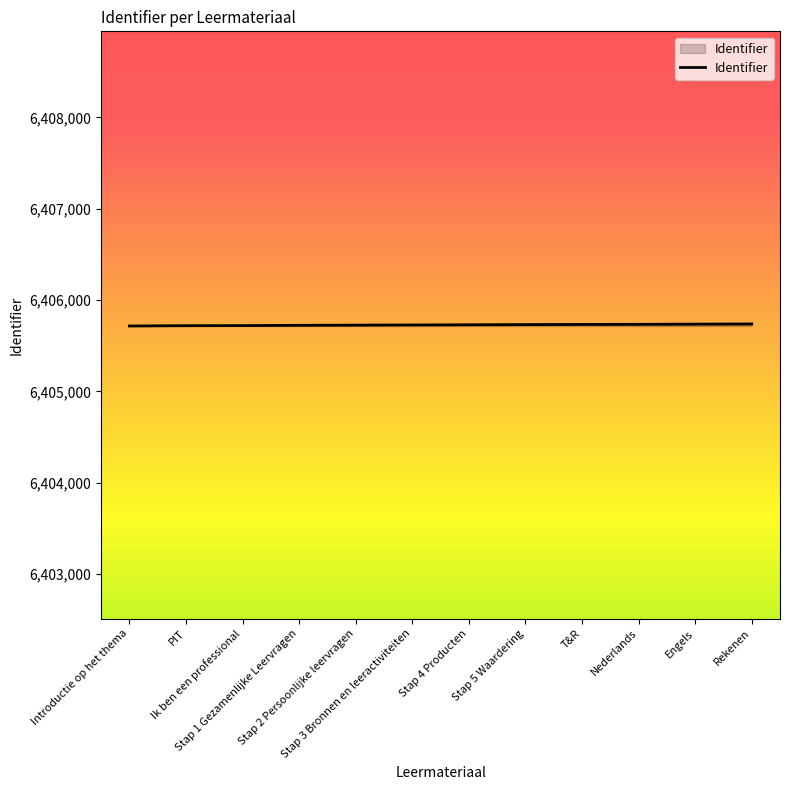

What is the average value?

6405729